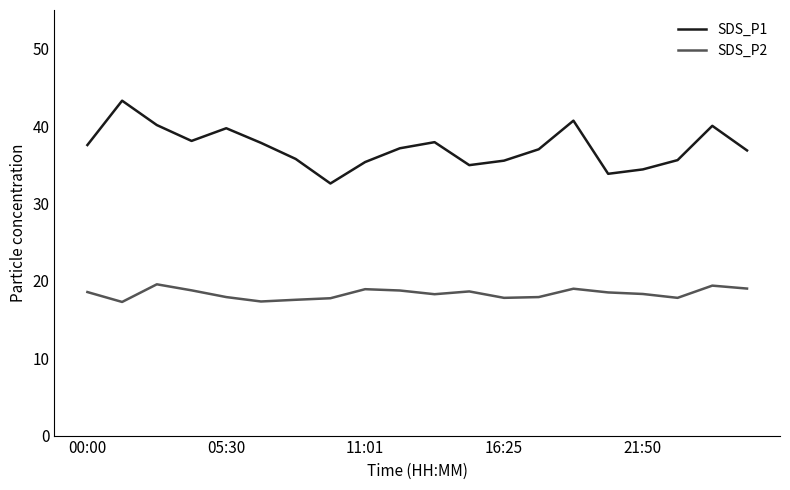

What is the average value of the SDS_P2 series?

18.3